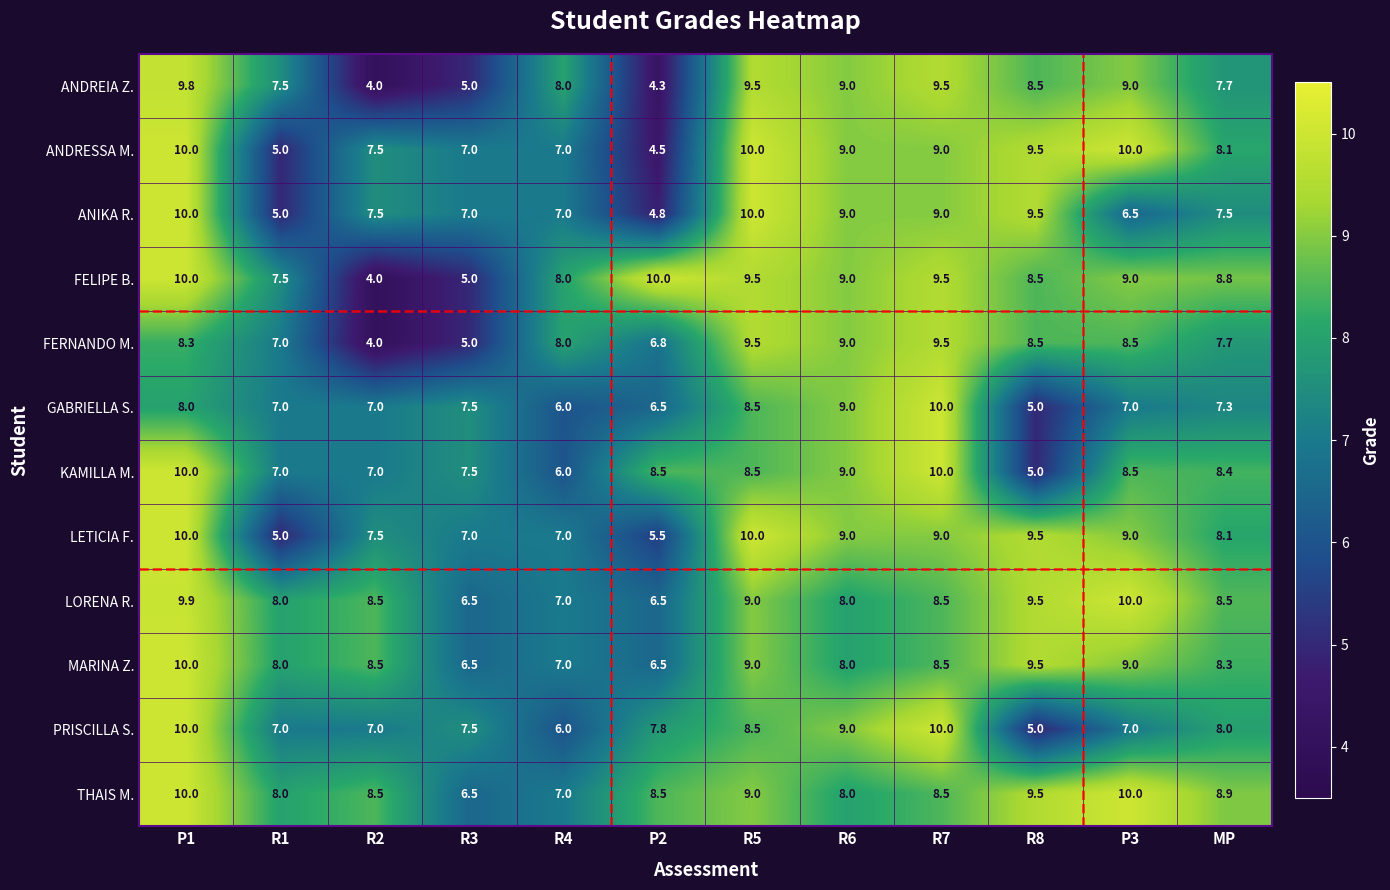

What is the minimum value for PRISCILLA S.?

5.0